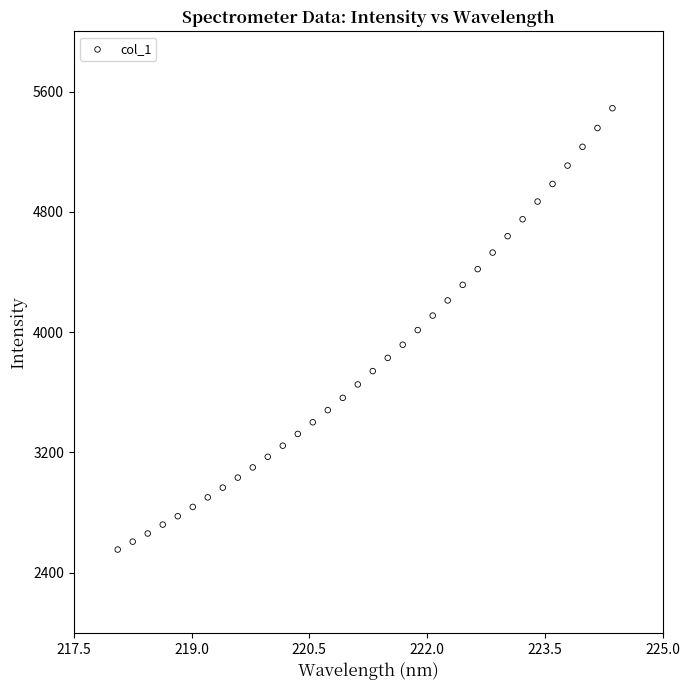

What is the range of Y values (max minus min)?

2935.5